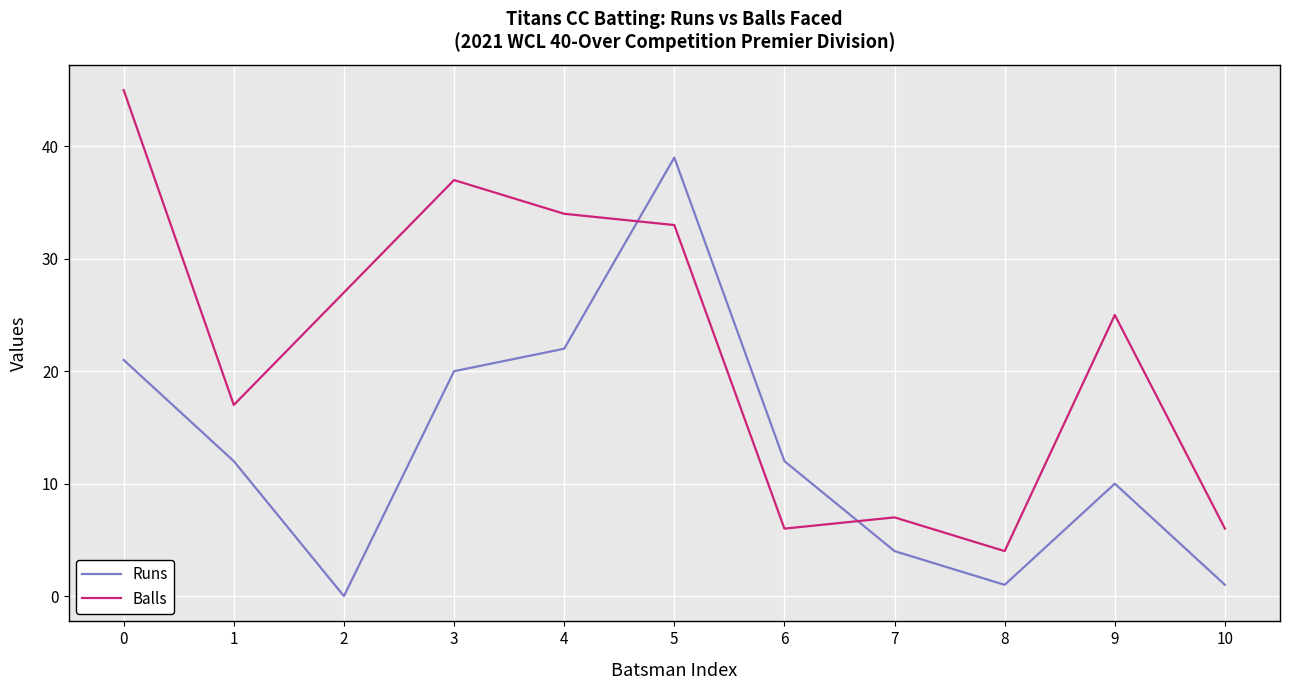

The value of Balls at 1 is 17. True or false?

True